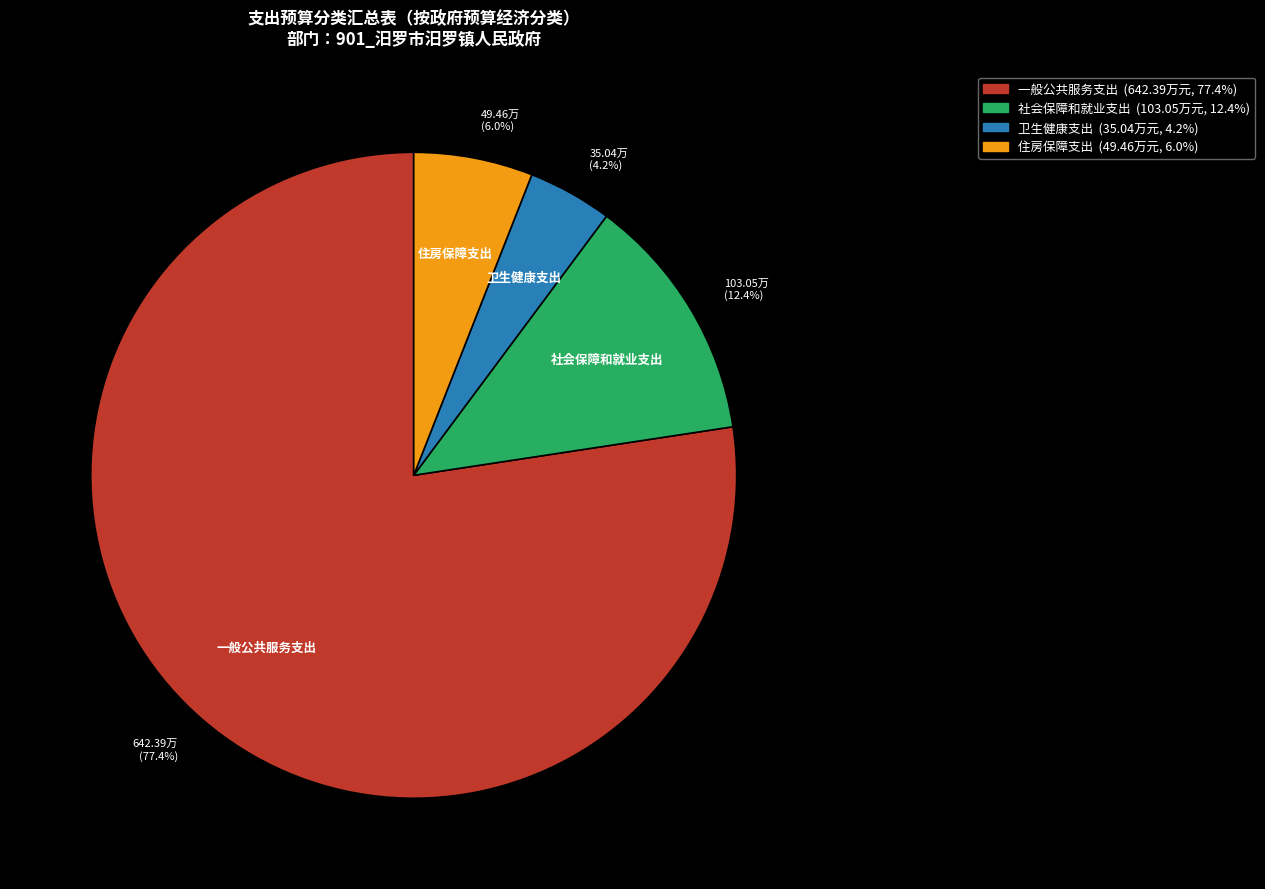

Is 卫生健康支出 the majority of the pie?

No